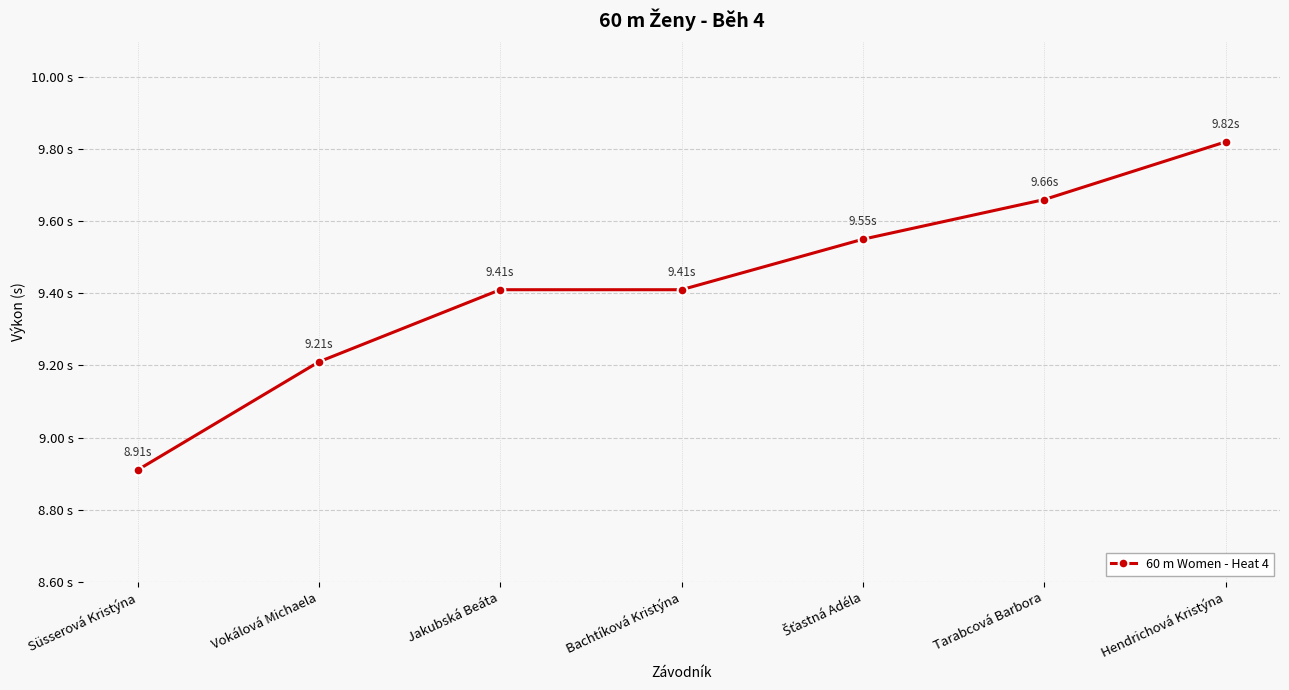

Rank the categories by value from highest to lowest.

Hendrichová Kristýna, Tarabcová Barbora, Šťastná Adéla, Jakubská Beáta, Bachtíková Kristýna, Vokálová Michaela, Süsserová Kristýna